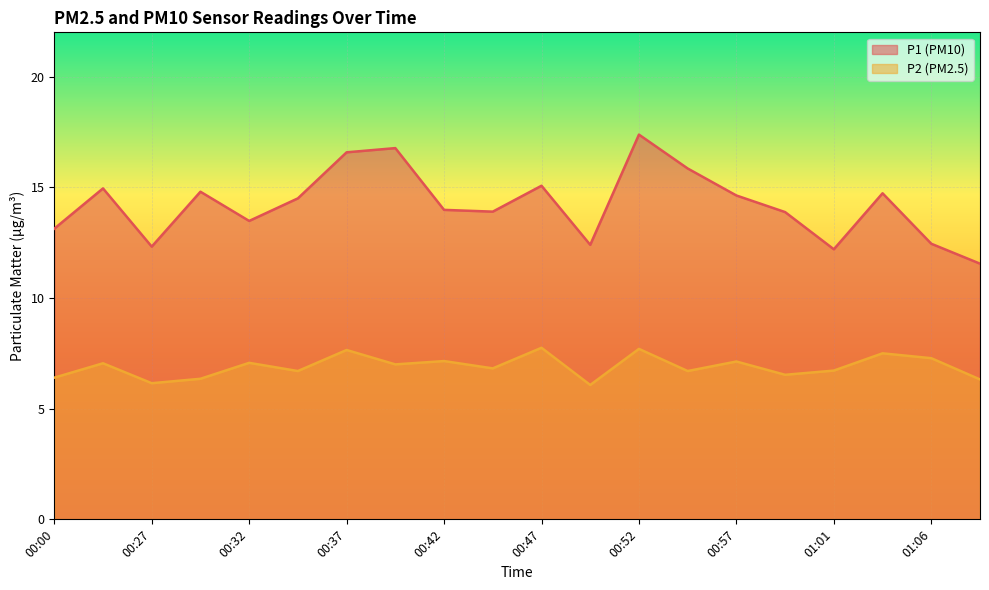

Where is P1 nearest to the value 14?

00:42